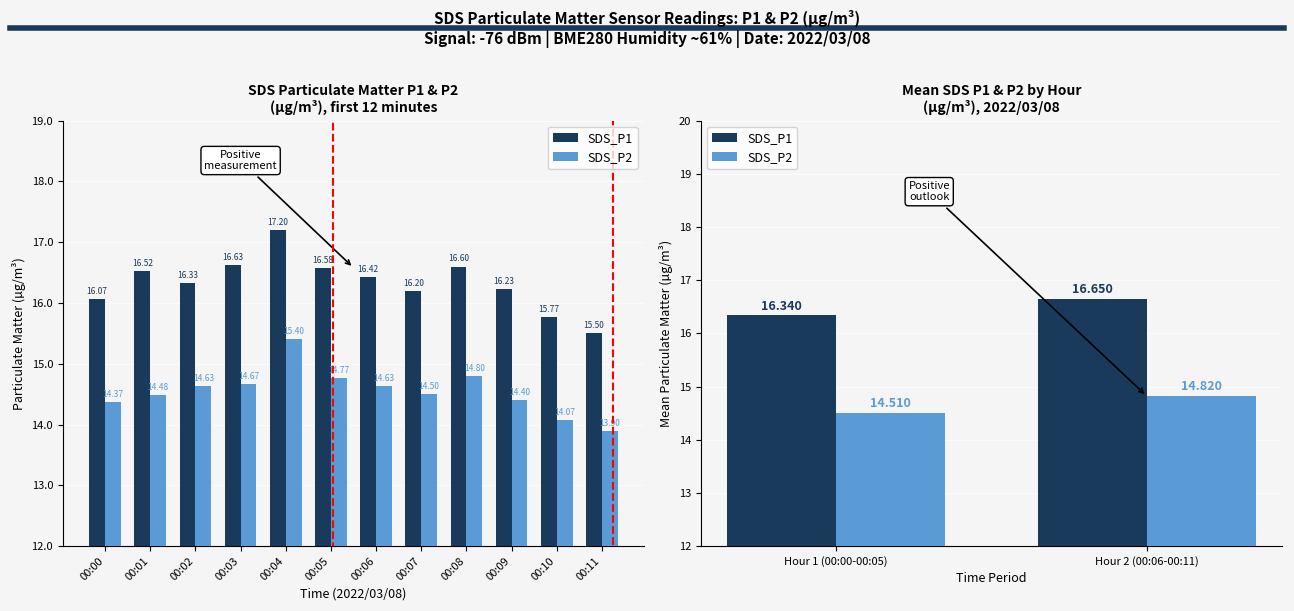

What is the highest value of the SDS_P2 series?

14.8